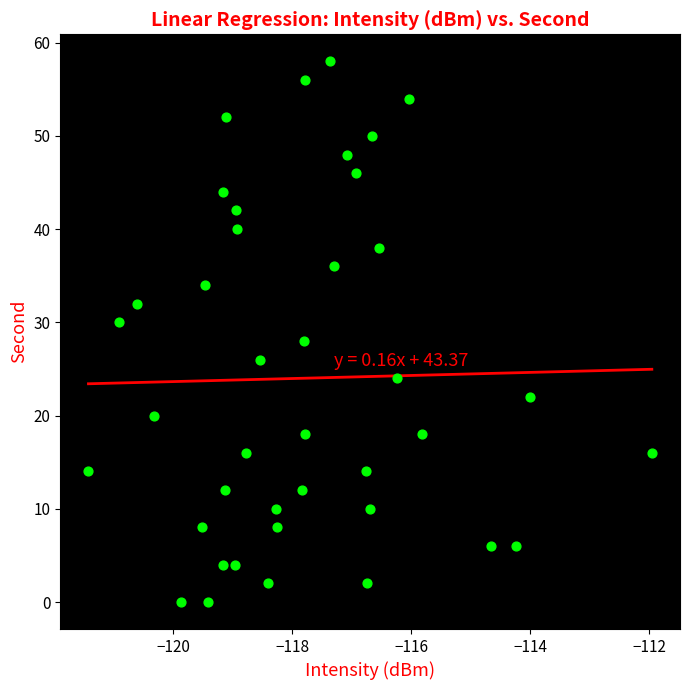

What is the range of Y values (max minus min)?

58